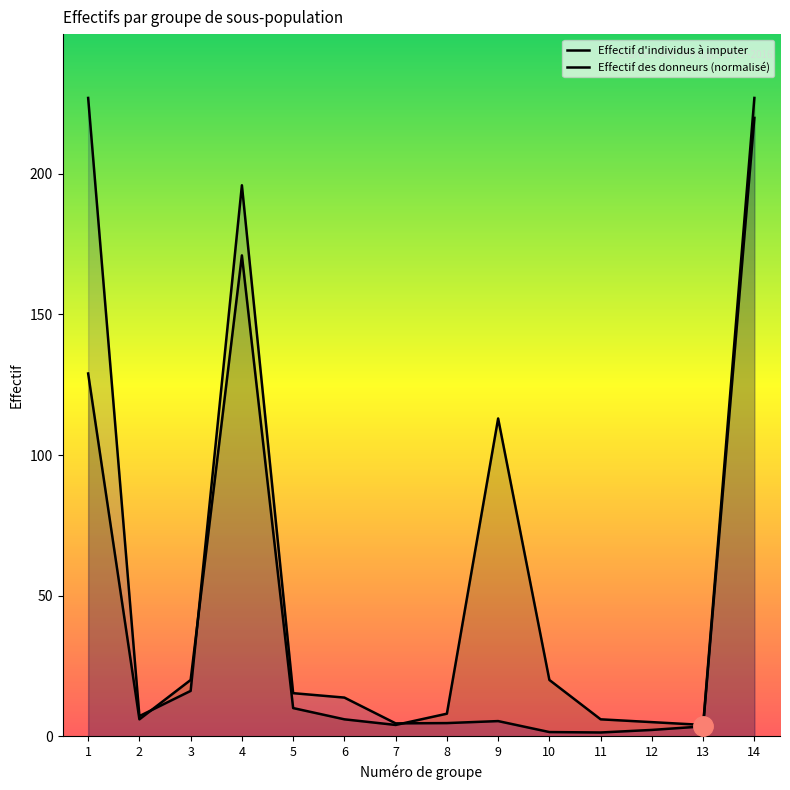

Does the chart have visible grid lines?

No